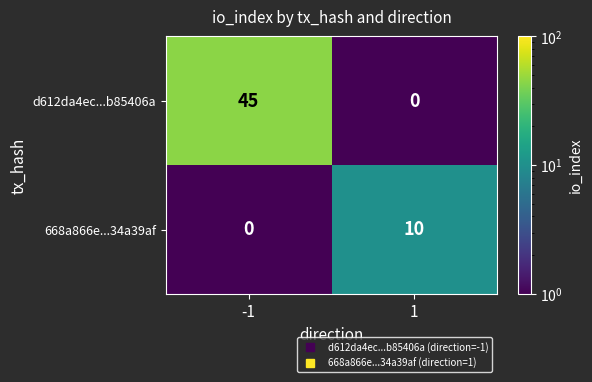

What is the difference between the d612da4ec...b85406a values at 1 and -1?

45